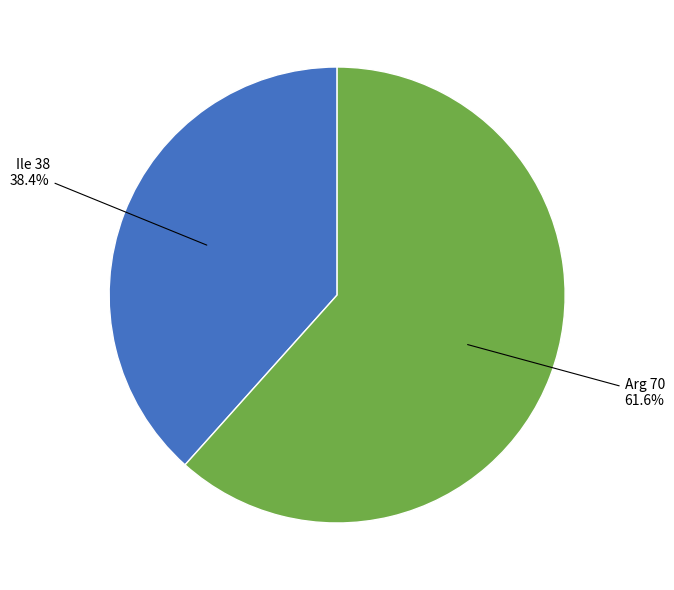

Is there a majority slice in this chart?

Yes